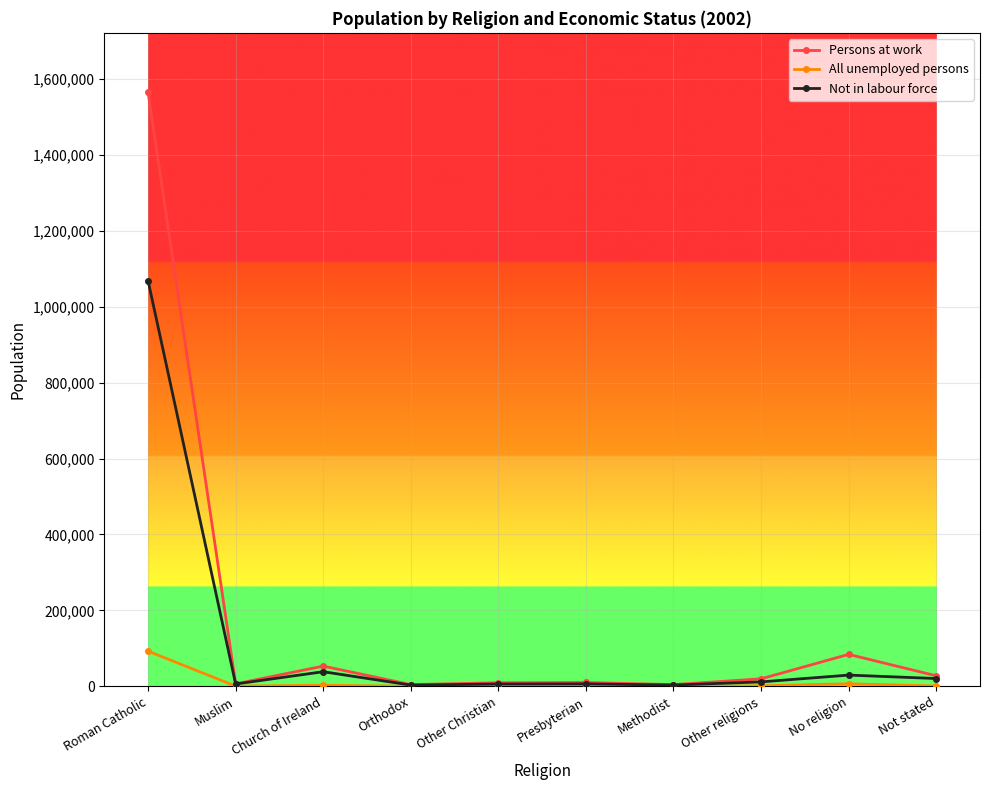

The value of Not in labour force at Roman Catholic is 1068116. True or false?

True